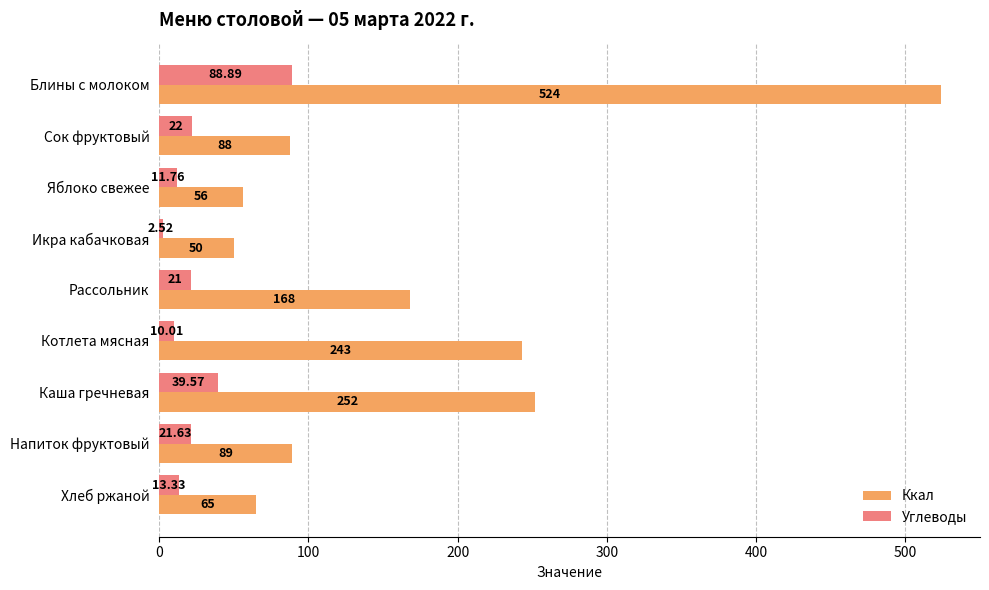

Which series has the largest total across all categories?

Ккал